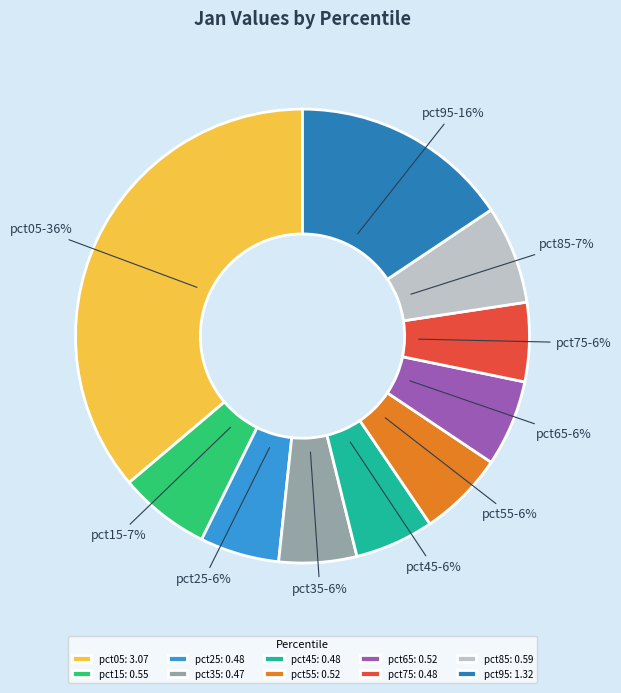

To the nearest percent, what percentage of the pie is pct15?

7%